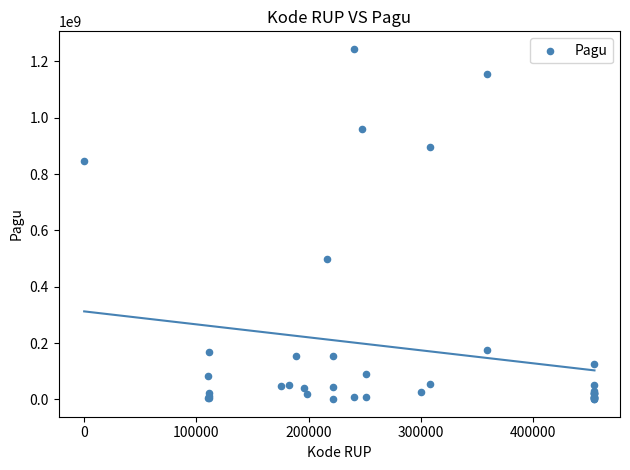

What Y value in the scatter plot is closest to 622840000?

499932000